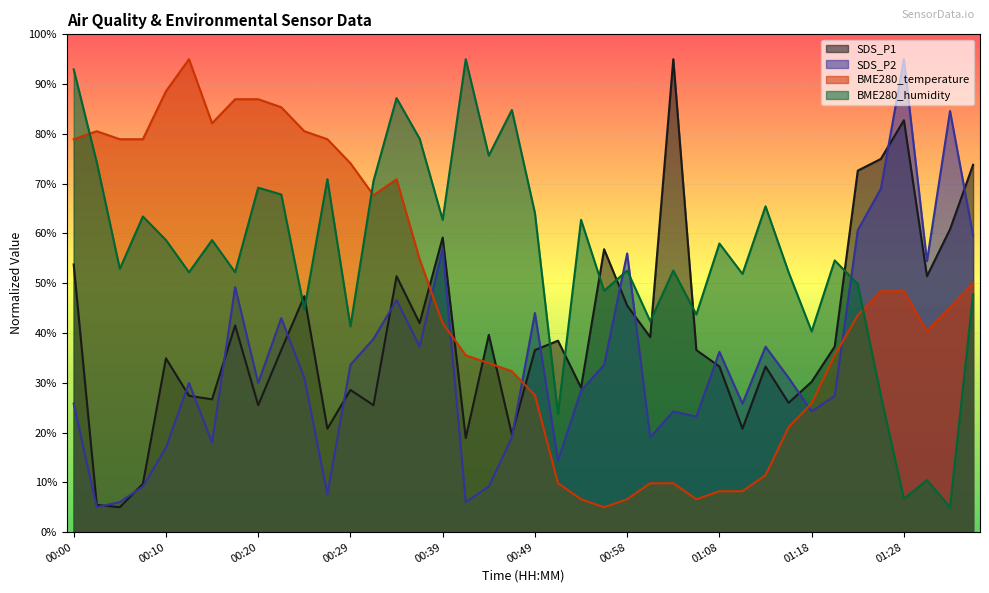

Which category has the lowest value across all series?

00:05